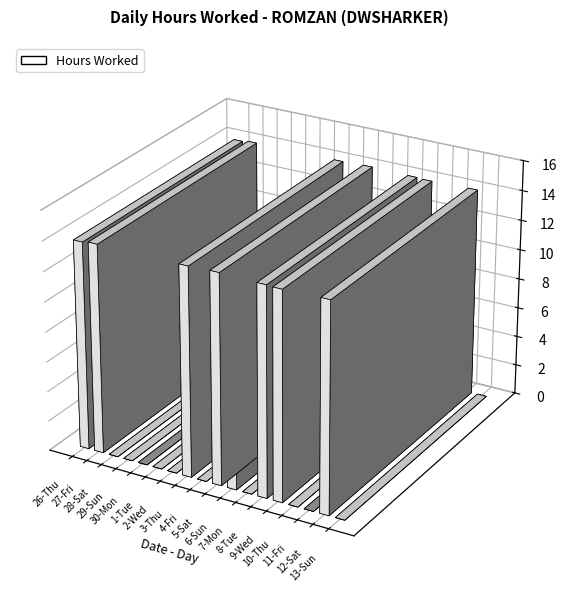

What position from the right is 5-Sat?

9